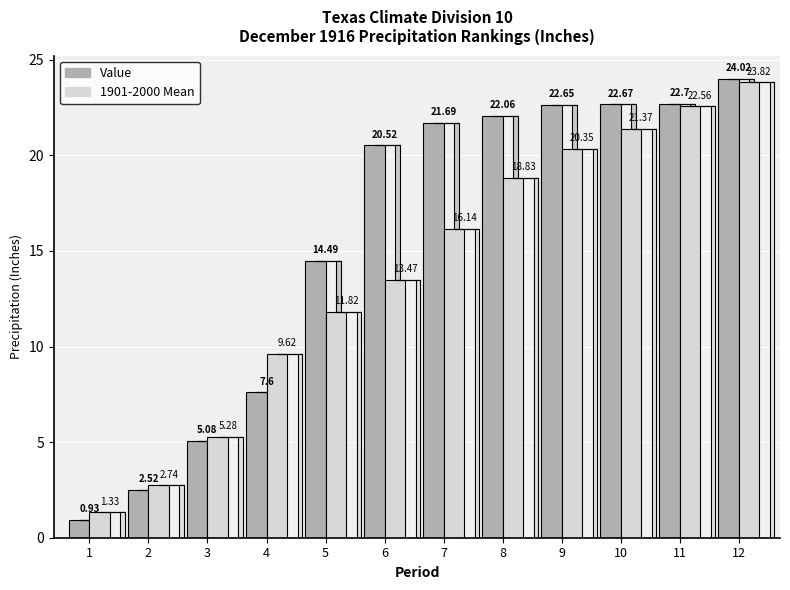

The value of Value at 12 is 37.9. True or false?

False